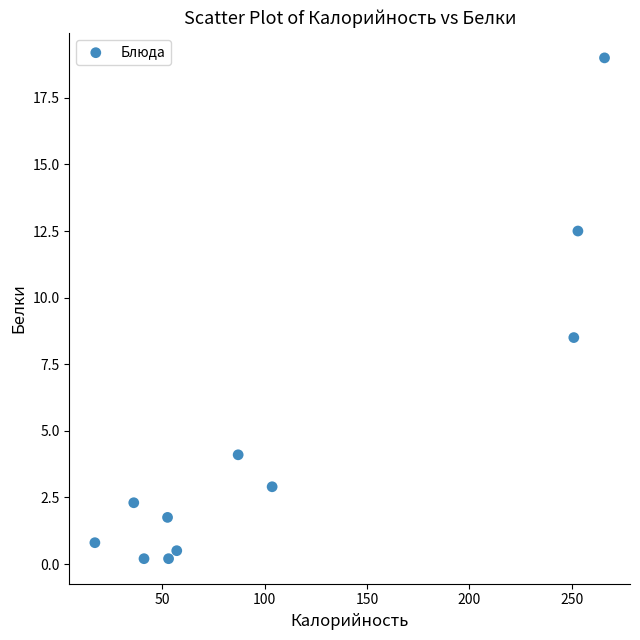

What is the range of X values (max minus min)?

249.0